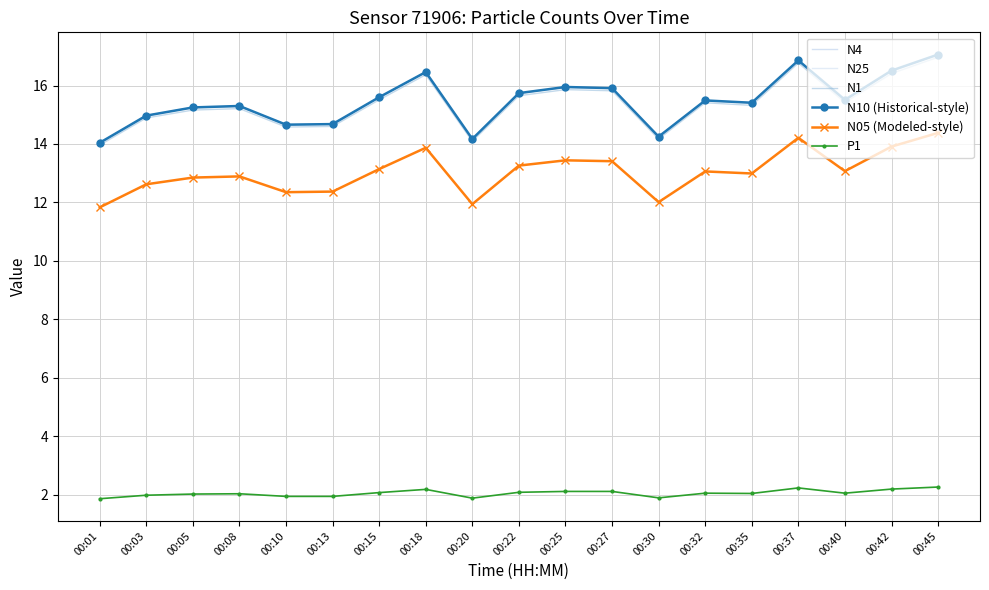

List the series in order of their peak value, highest first.

N4, N25, N10 (Historical-style), N1, N05 (Modeled-style), P1